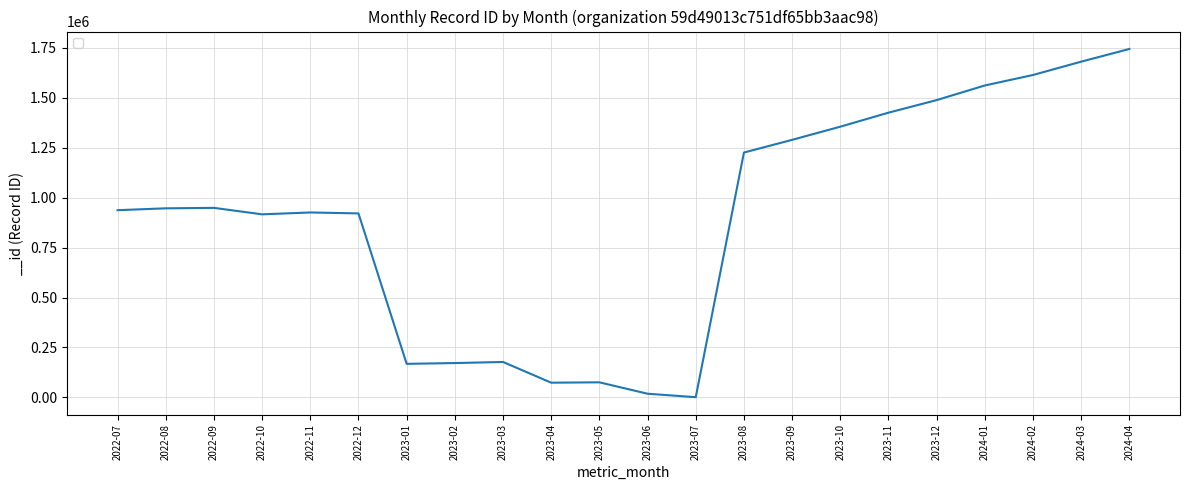

What is the greatest value displayed?

1743668